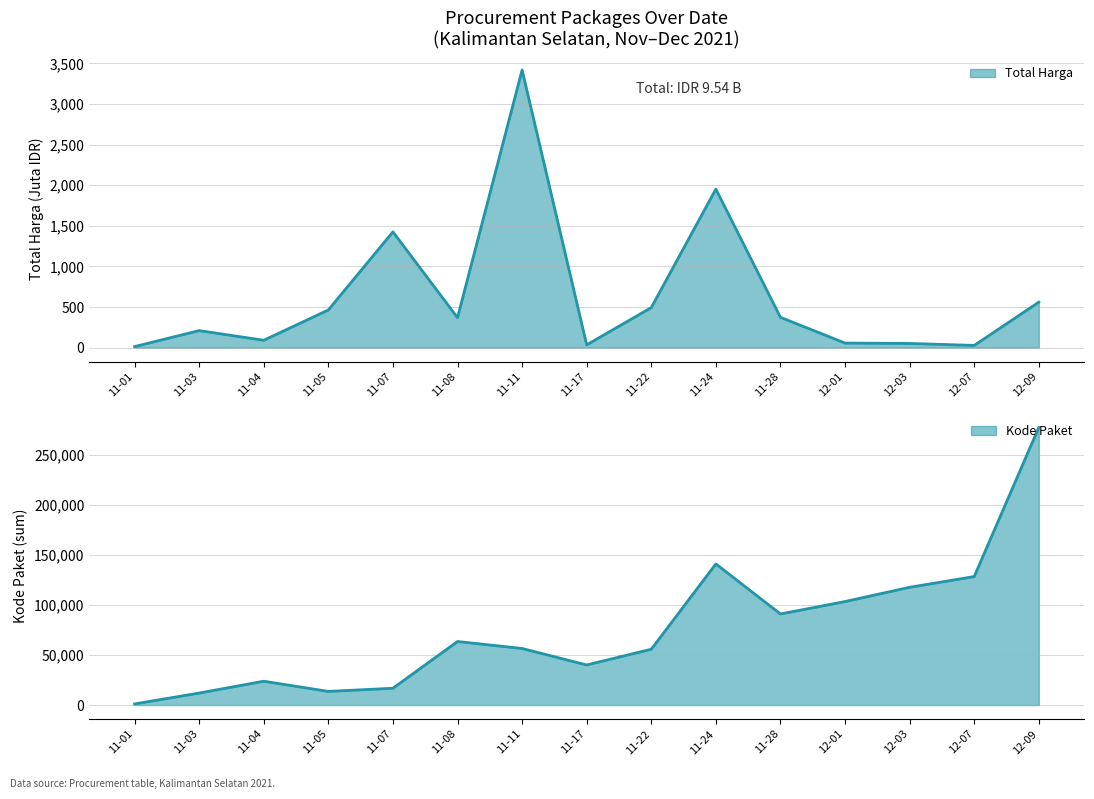

Which category has the highest value in the Kode Paket (sum) series?

12-09